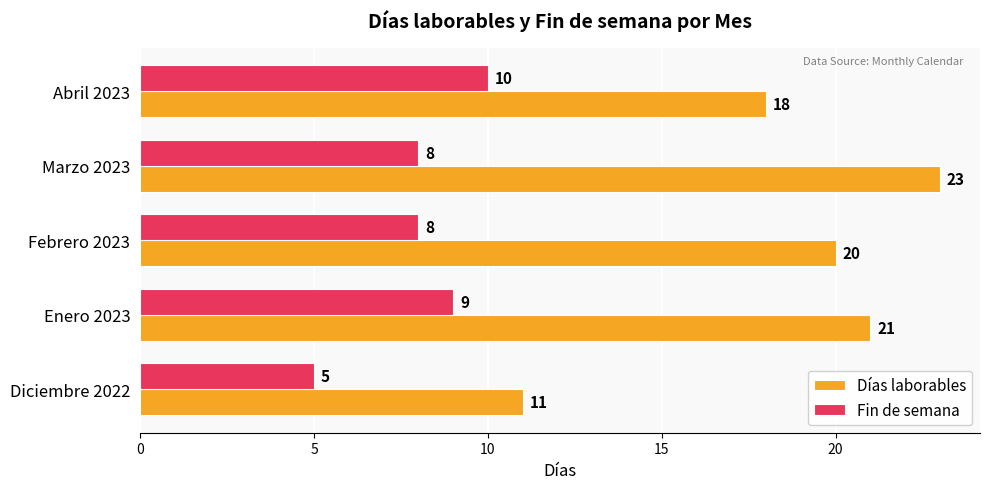

True or false: Fin de semana has a value of 3 at Enero 2023.

False